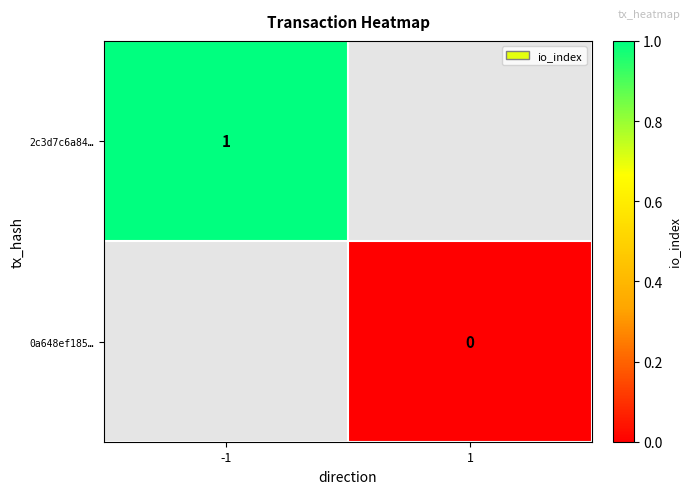

The 0a648ef185… series shows 0.0 at 1. True or false?

True